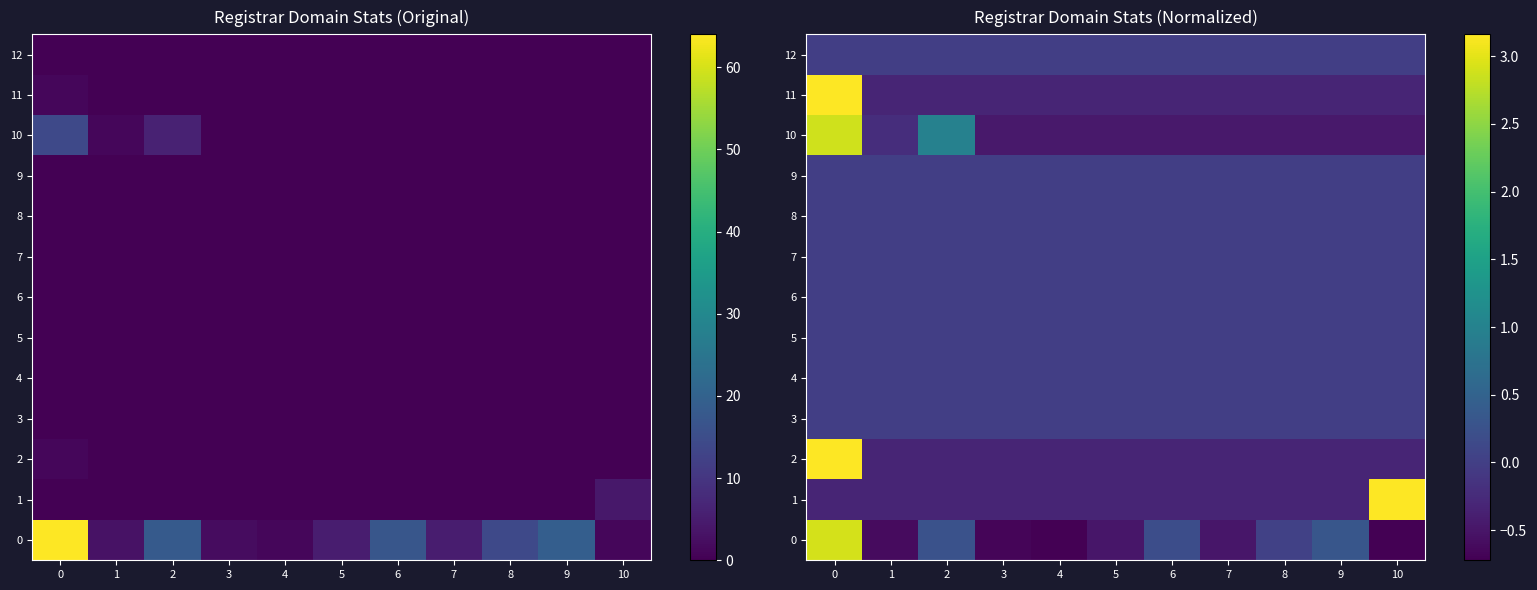

What is the maximum value shown in the chart?

3.2